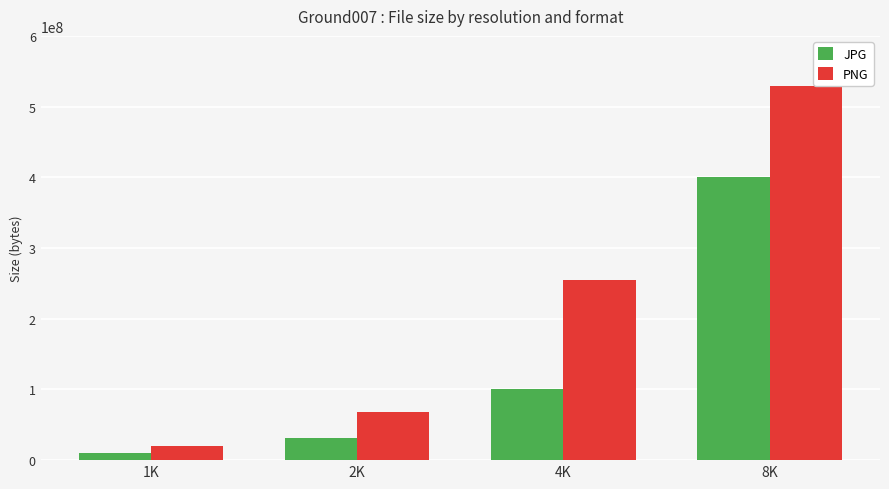

Reading left to right, what are all the values shown in this chart?

JPG: 1K=10197032	2K=31255093	4K=100855173	8K=400157099
PNG: 1K=19310083	2K=68737276	4K=254953106	8K=529718787